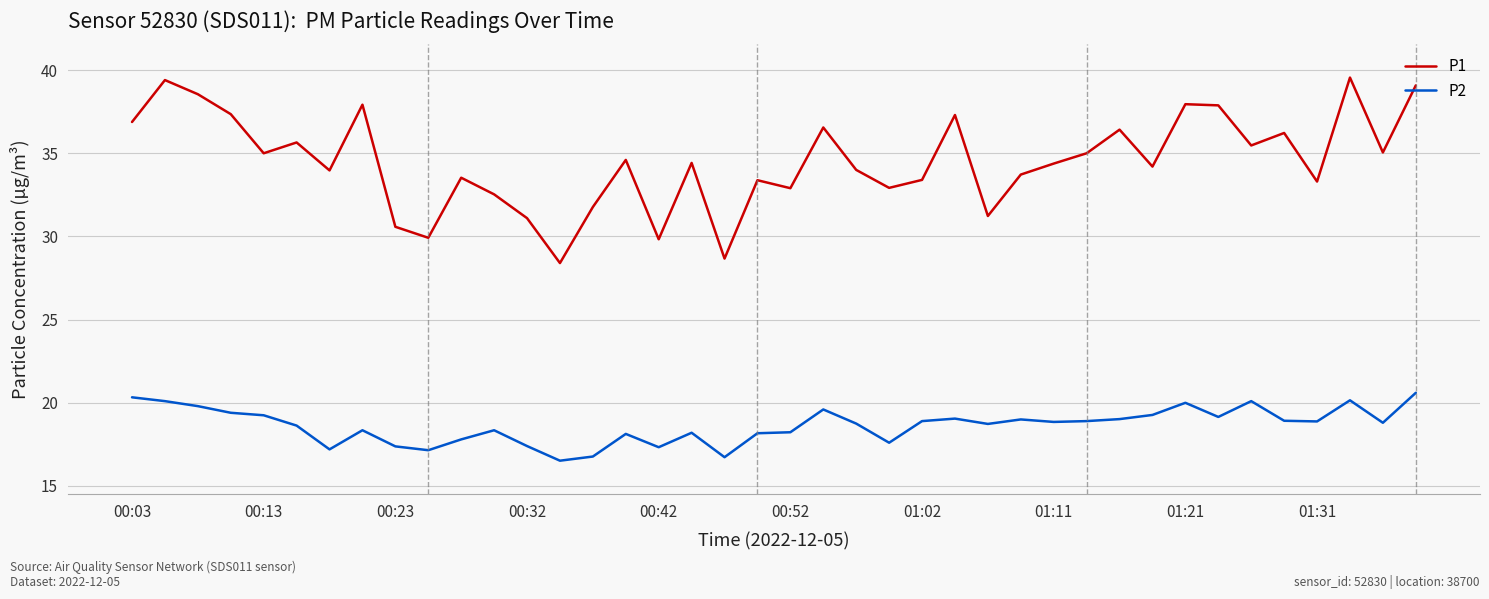

Does the chart display data point markers on the line(s)?

No